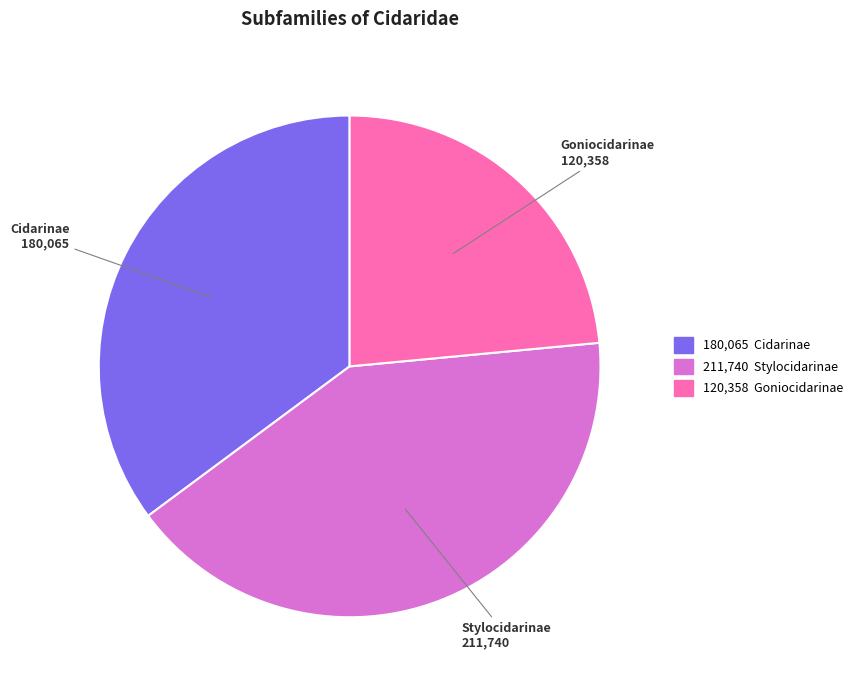

Rank the categories by value from lowest to highest.

Goniocidarinae, Cidarinae, Stylocidarinae